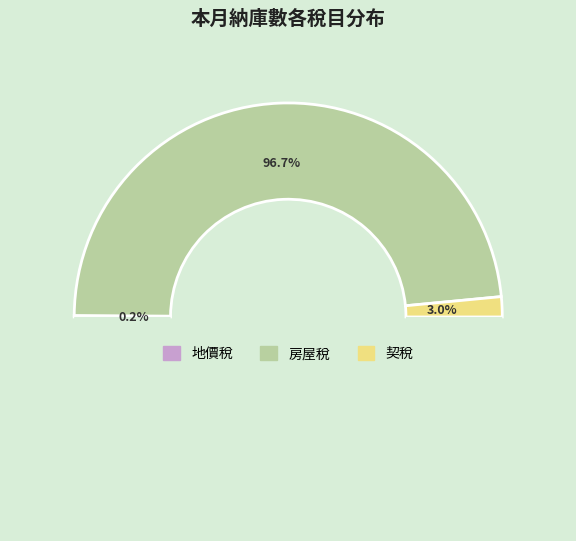

How many slices are in this pie chart?

3